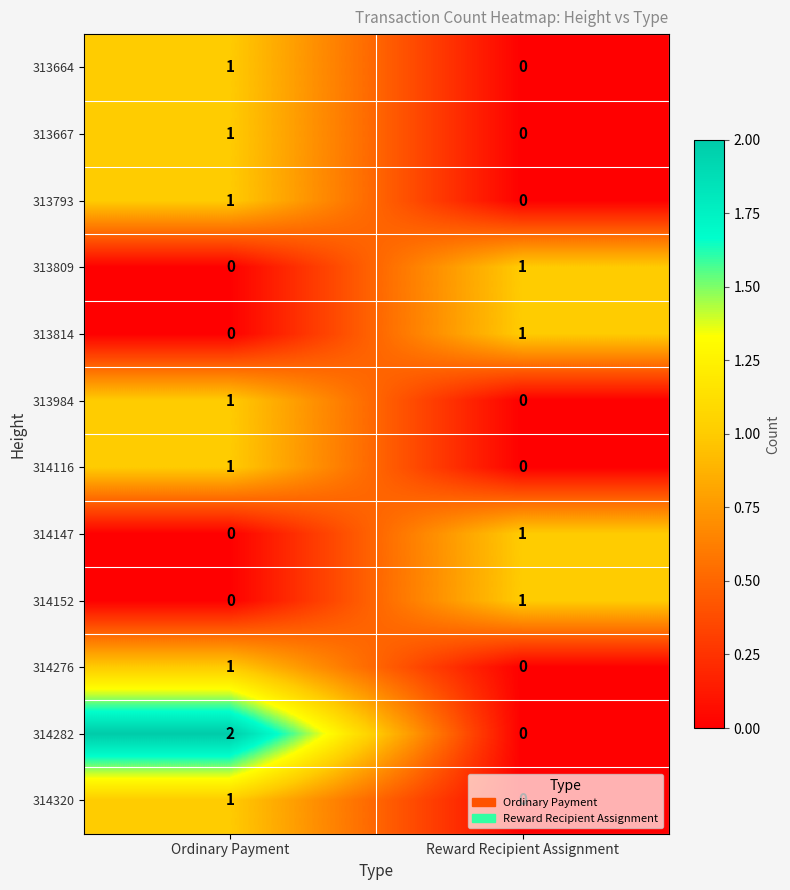

How many series are shown in this chart?

12